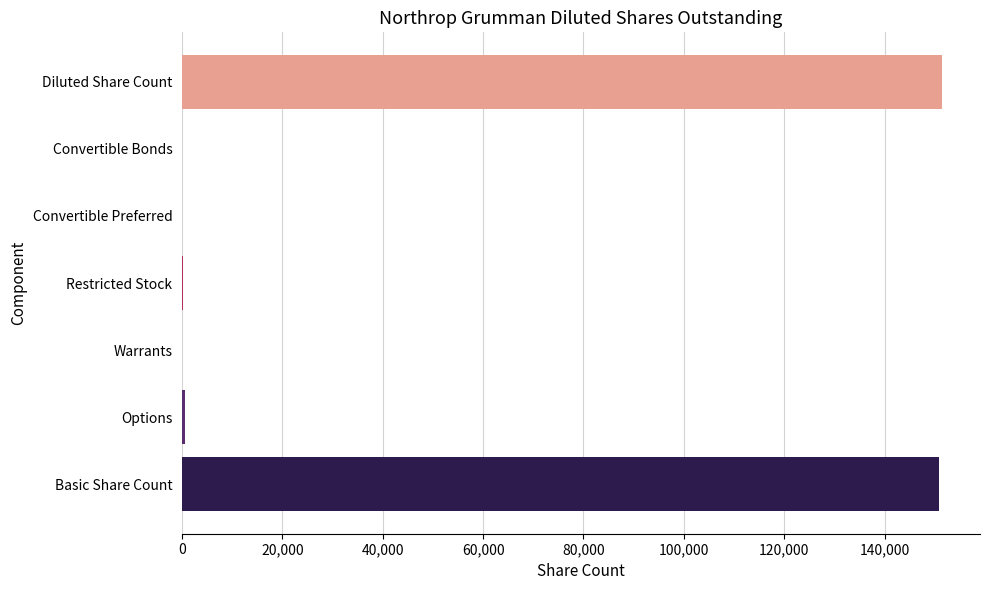

What is the greatest value displayed?

151454